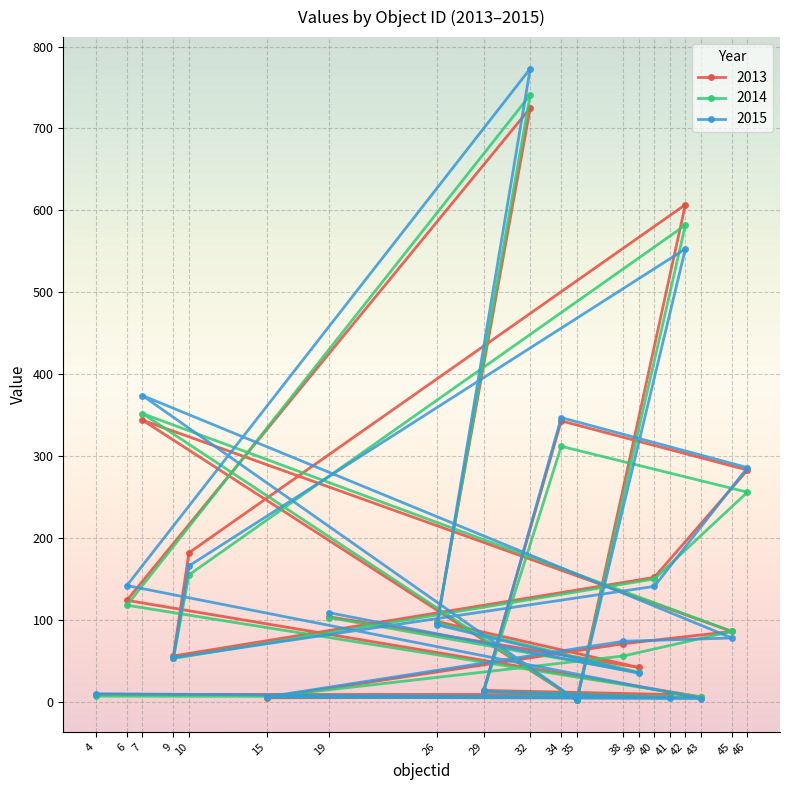

Which series has the widest spread of values?

2015